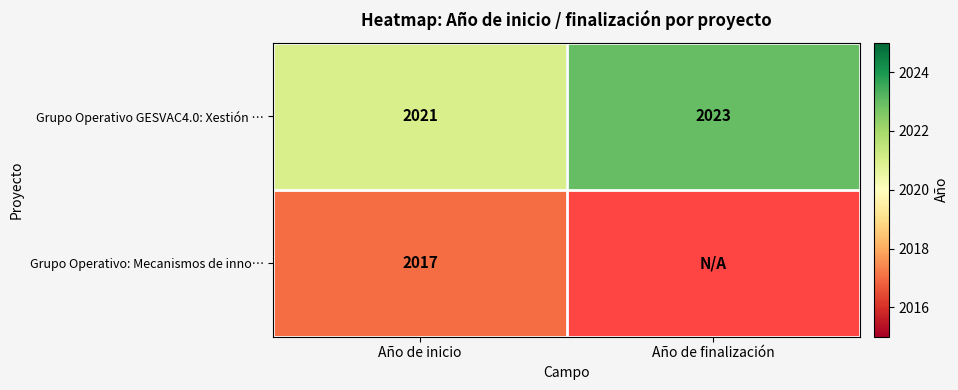

At how many categories does at least one series exceed 2017?

2